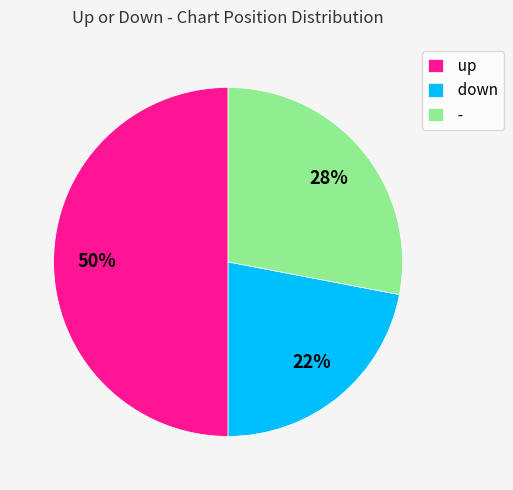

Do up and down together represent more than half of the pie?

Yes